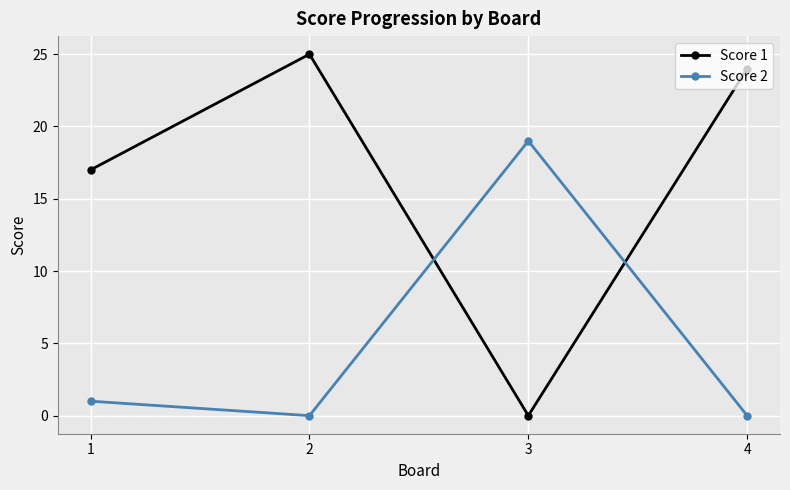

Which series has the largest total across all categories?

Score 1